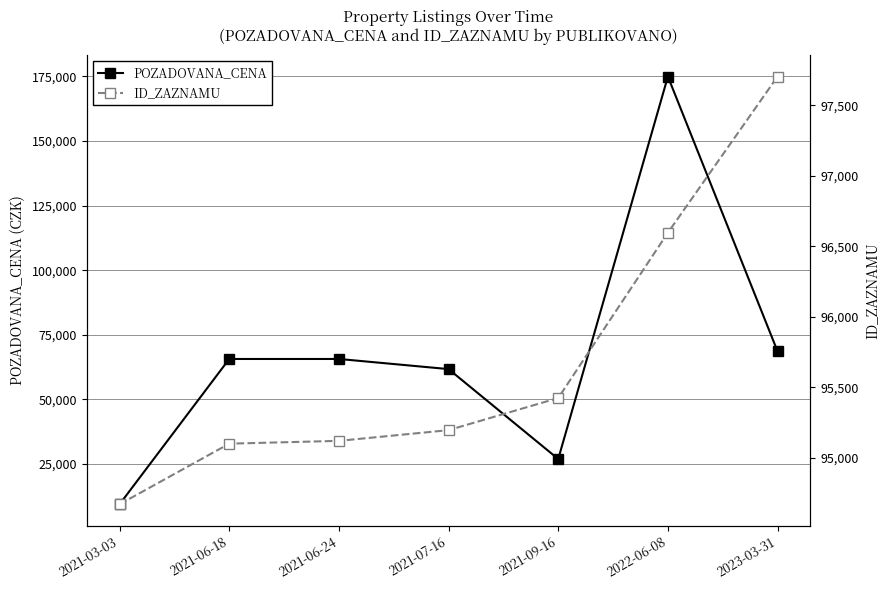

Which series ends up on top after the final intersection of POZADOVANA_CENA and ID_ZAZNAMU?

ID_ZAZNAMU